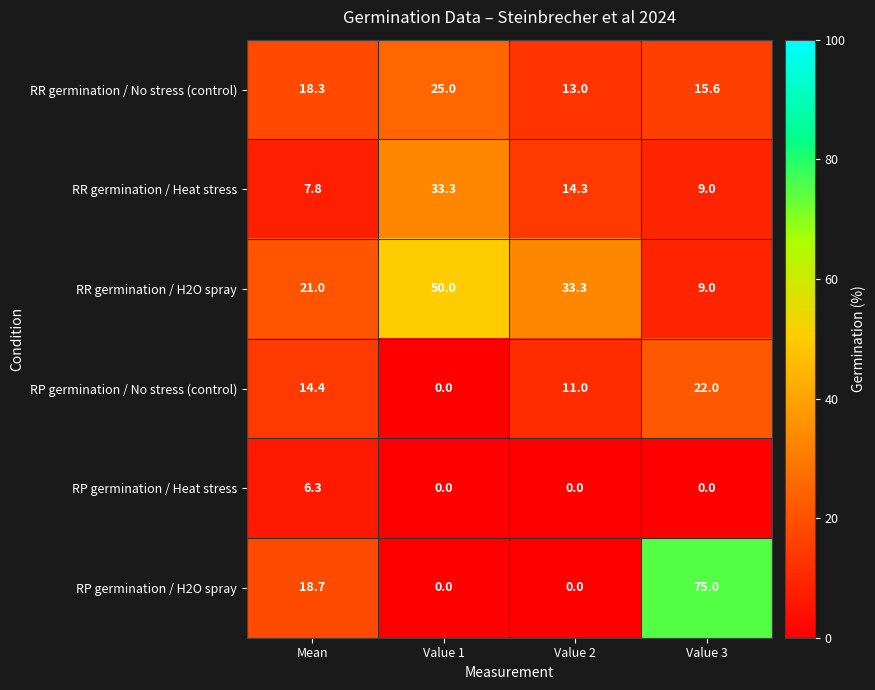

Rank the series by their maximum value, from lowest to highest.

RP germination / Heat stress, RP germination / No stress (control), RR germination / No stress (control), RR germination / Heat stress, RR germination / H2O spray, RP germination / H2O spray